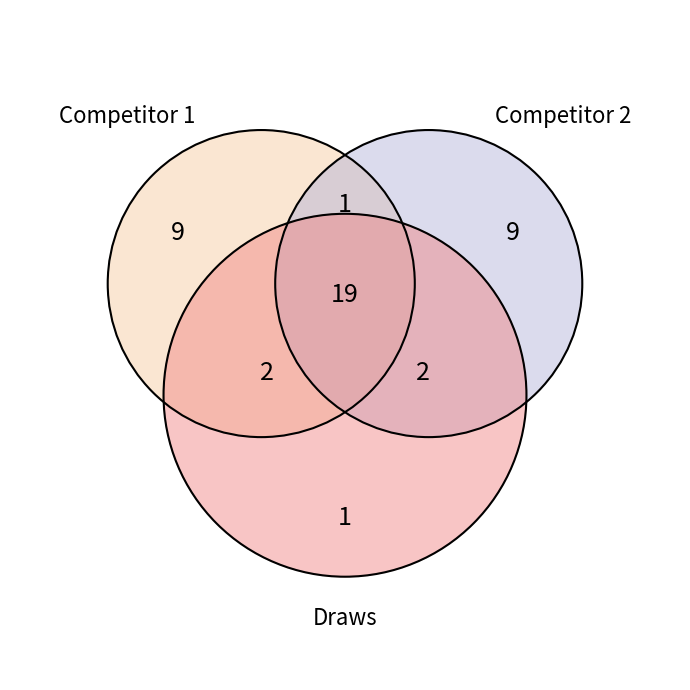

The 15 slice represents 1% of the pie. True or false?

False